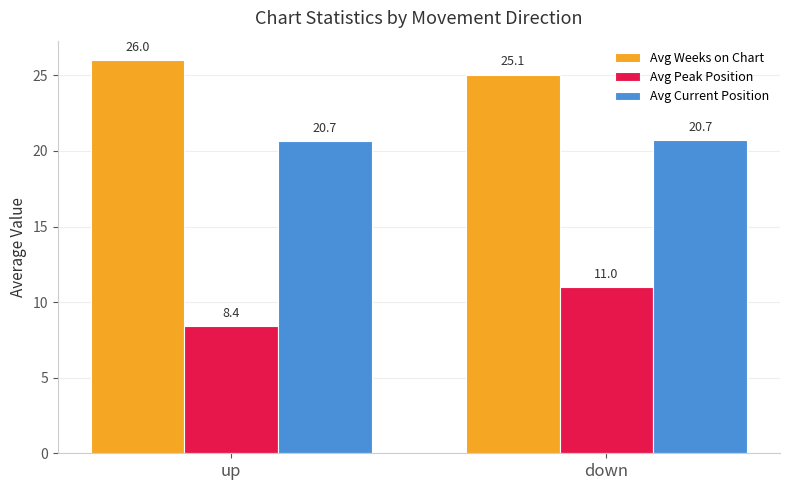

List the series in order of their overall mean, highest first.

Avg Weeks on Chart, Avg Current Position, Avg Peak Position